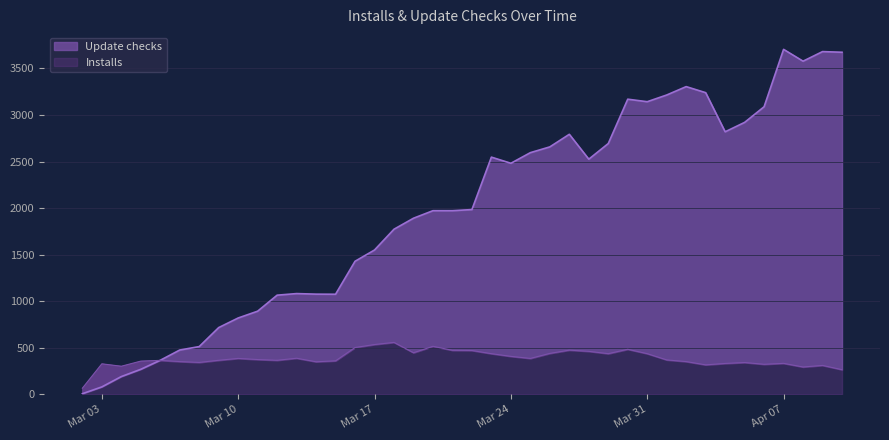

What is the difference between the maximum and second lowest values in the Installs series?

293